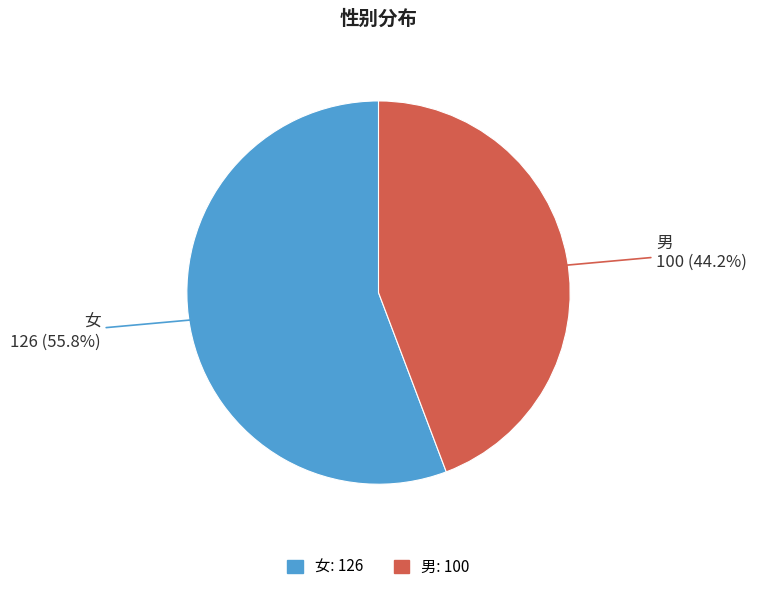

To the nearest percent, what is the average slice percentage?

50%